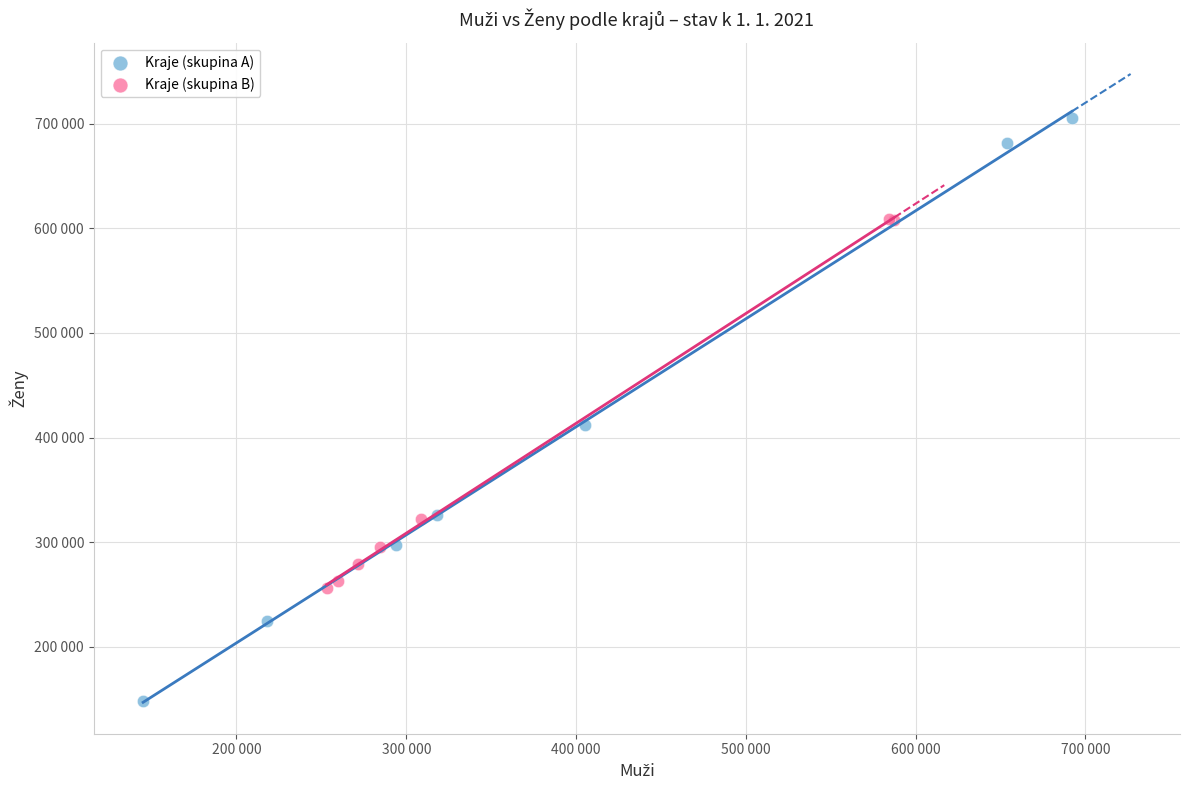

Which series has the widest spread of Y values?

Kraje (skupina A)